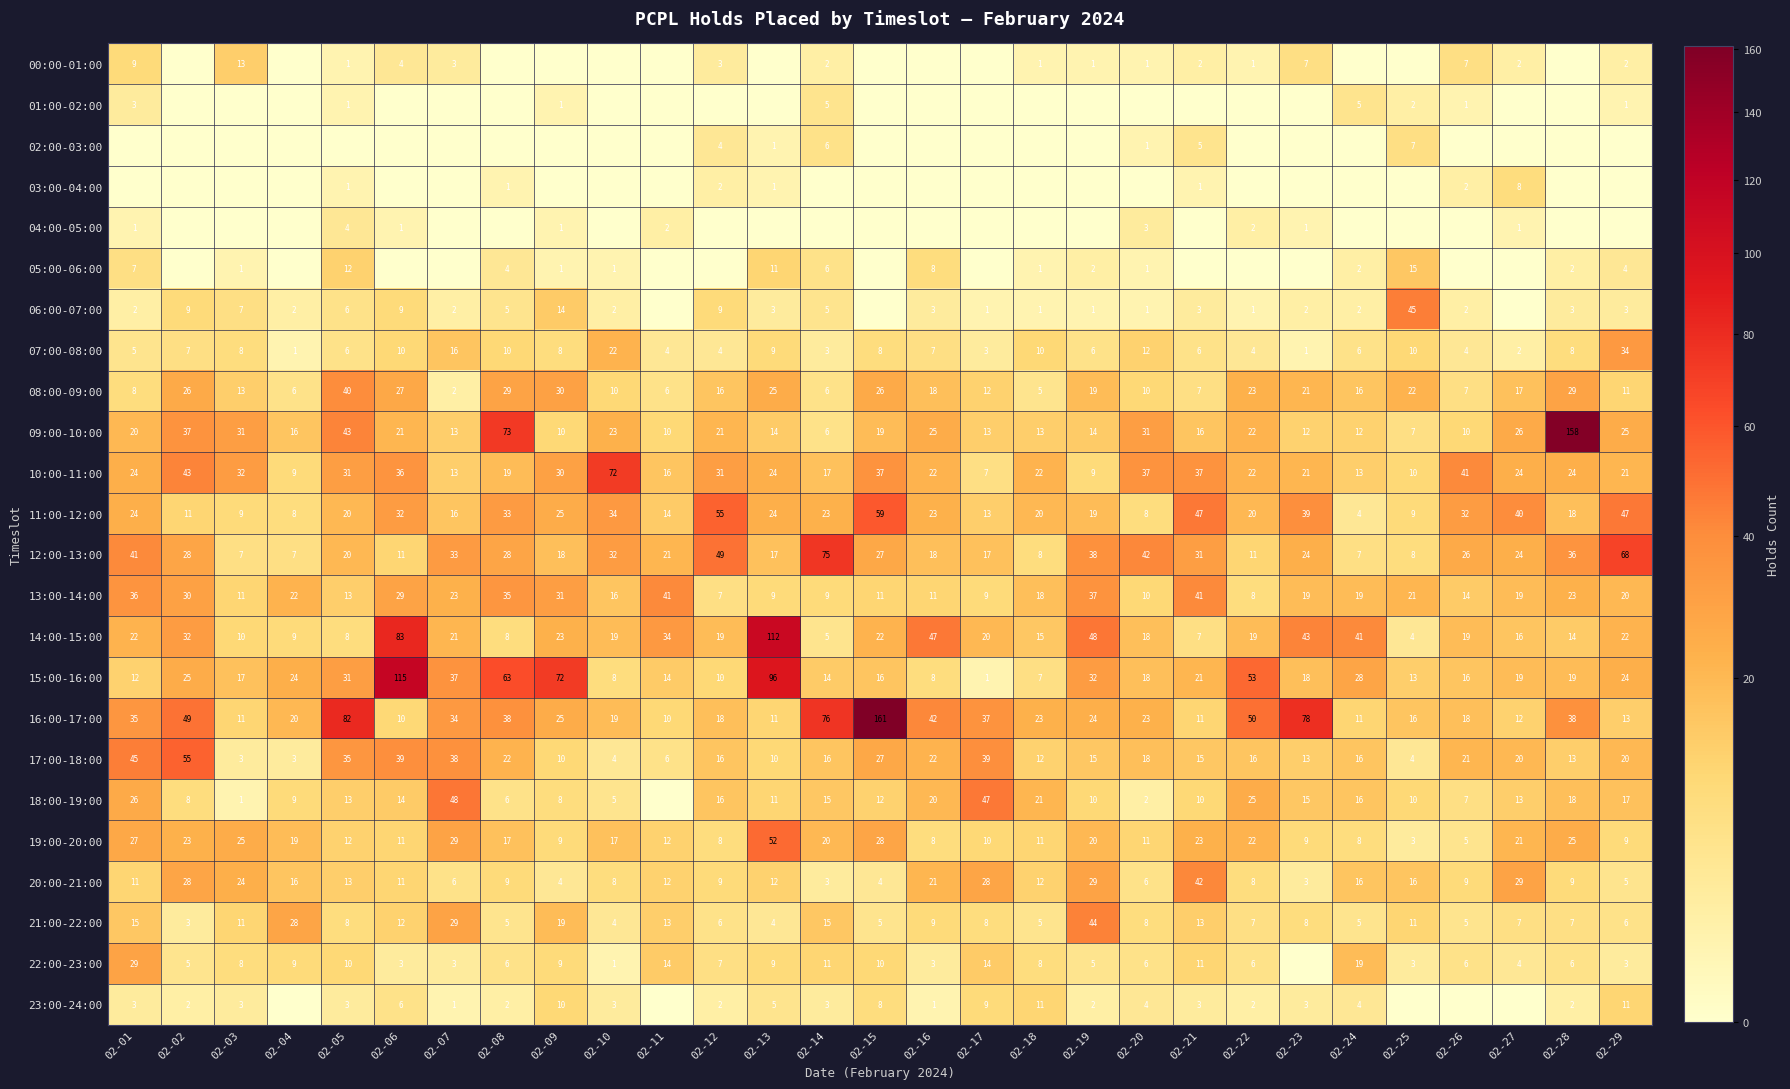

The value of 20:00-21:00 at 02-10 is 8. True or false?

True